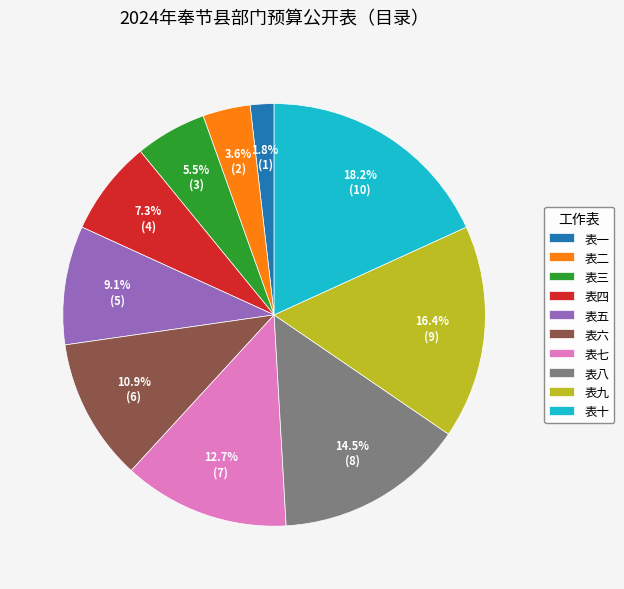

How many segments does this pie chart have?

10